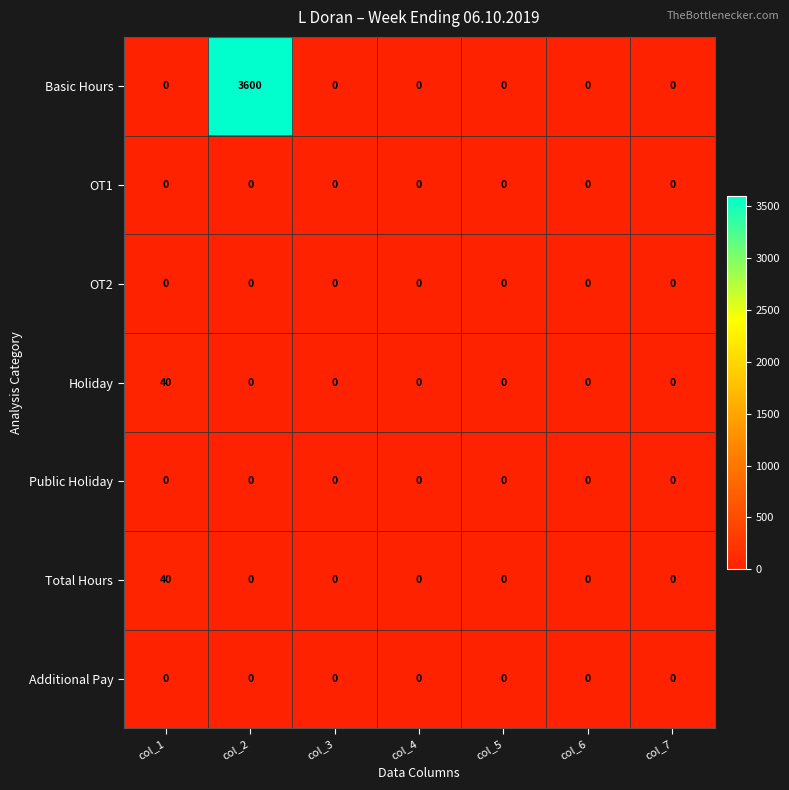

At which category is the sum across all series the highest?

col_2